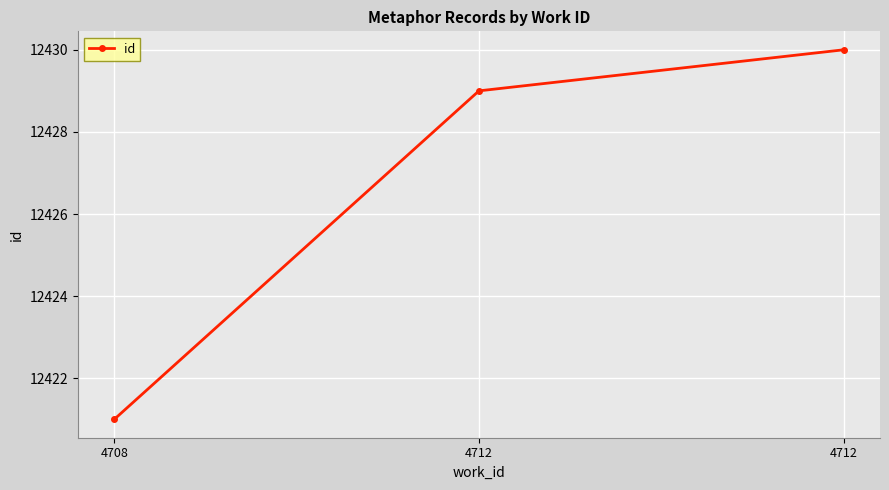

Rank the categories by value from highest to lowest.

4712, 4712, 4708